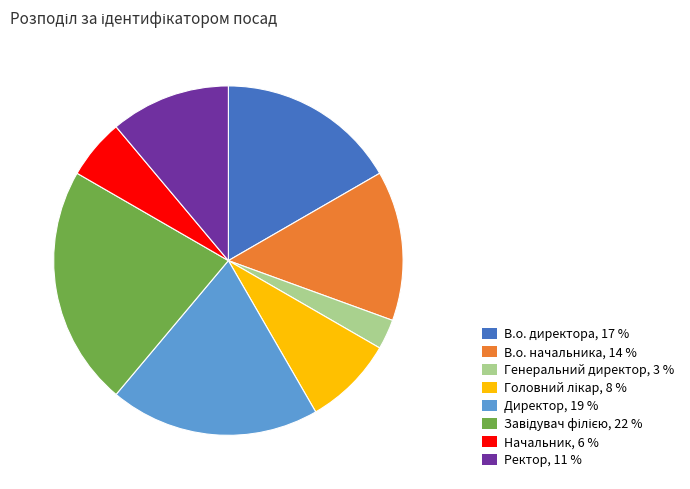

Which category has the smallest portion of the pie?

Генеральний директор